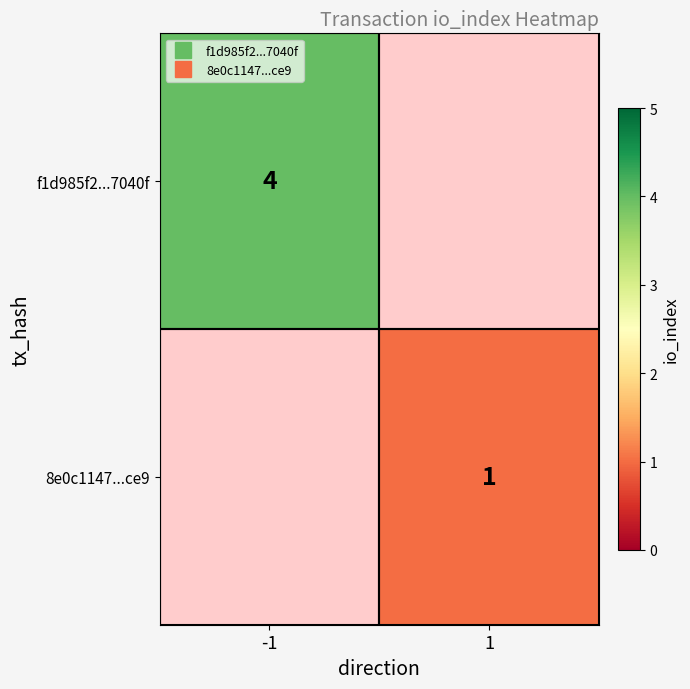

Read the f1d985f2...7040f value at -1.

4.0